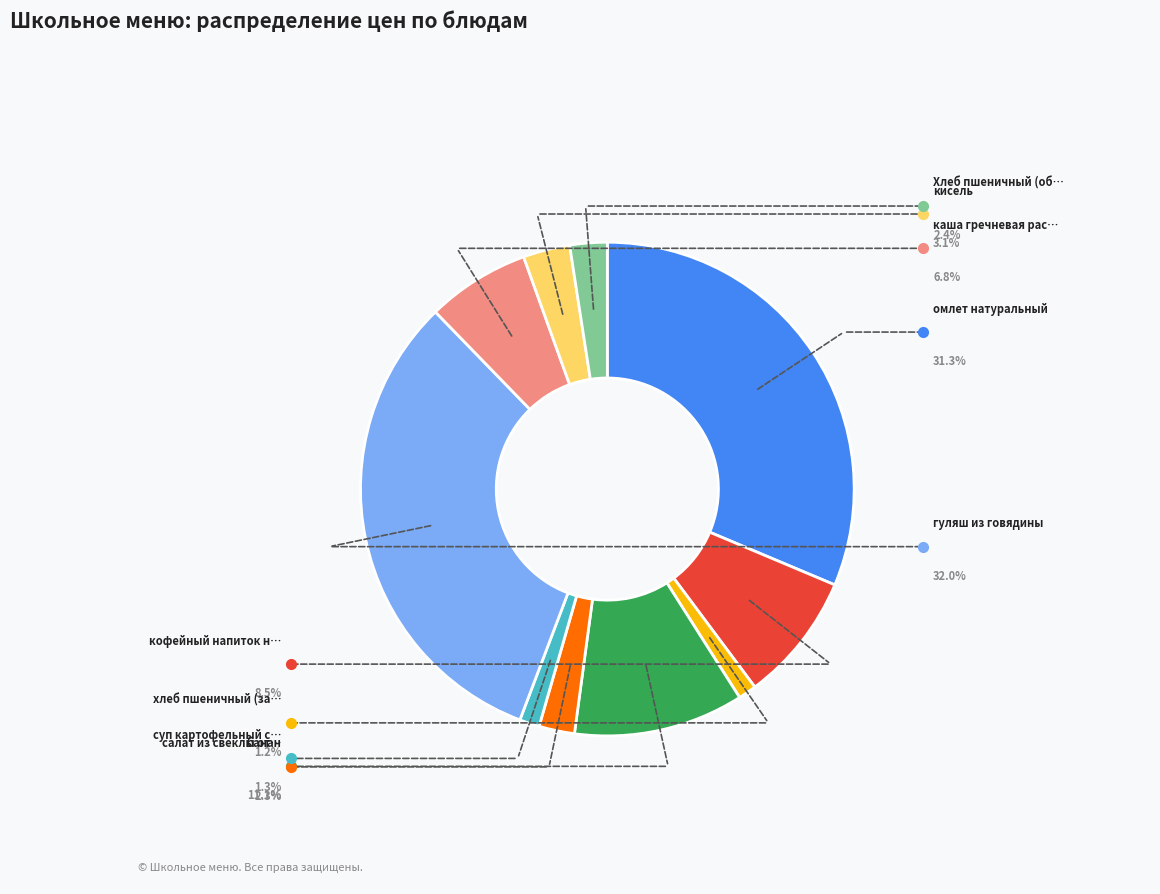

Is there any slice that represents more than half of the pie?

No